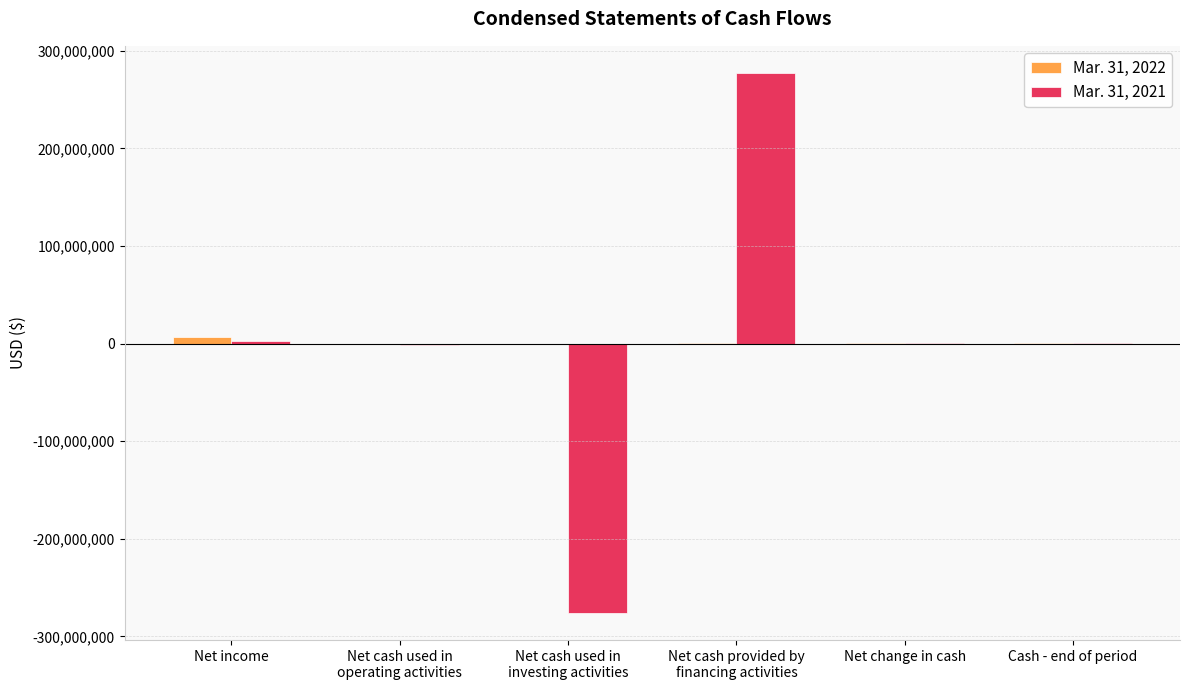

How many groups of bars are there?

6